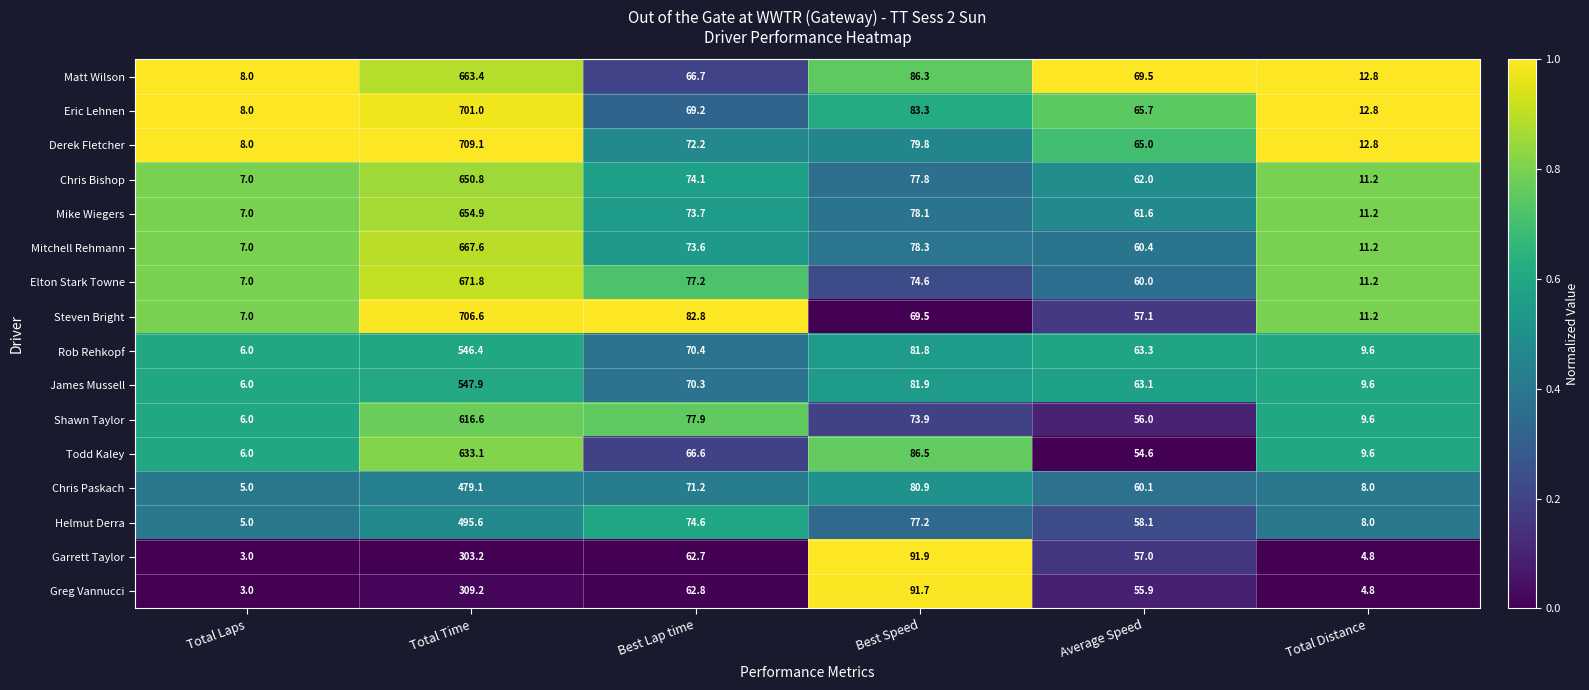

What value does the James Mussell series have at Best Lap time?

70.3